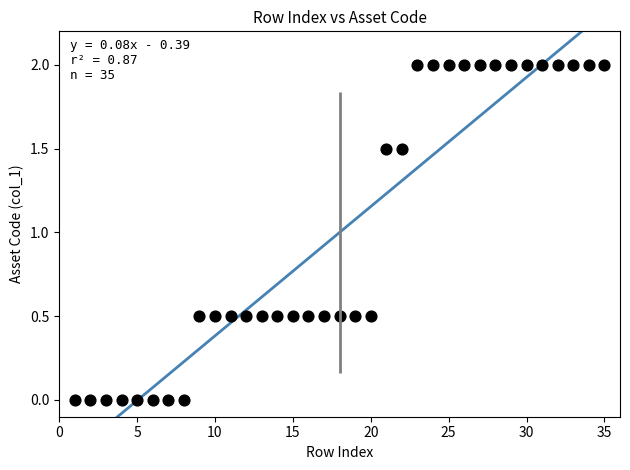

What is the range of X values (max minus min)?

34.0